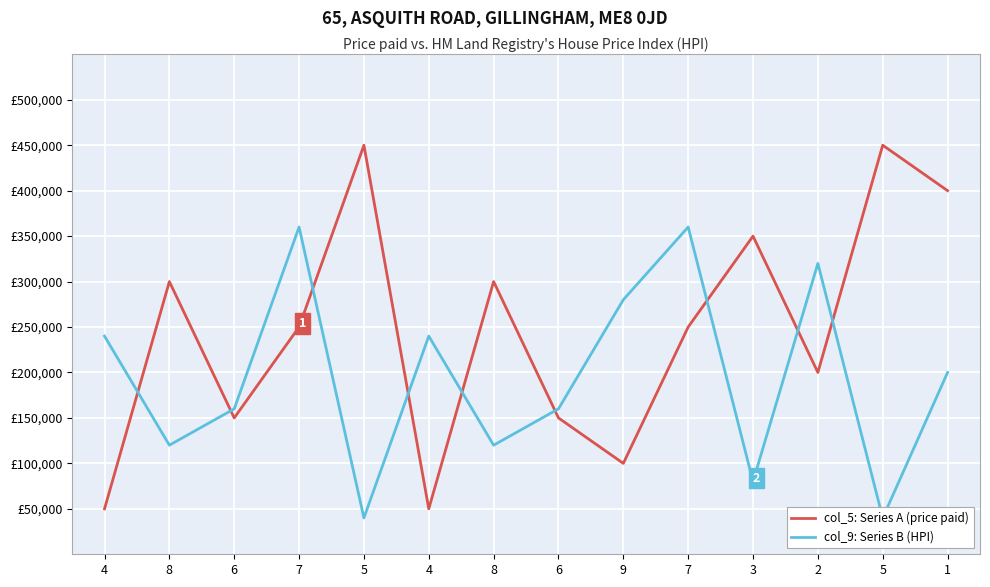

True or false: col_9: Series B (HPI) and col_5: Series A (price paid) intersect in this chart.

True